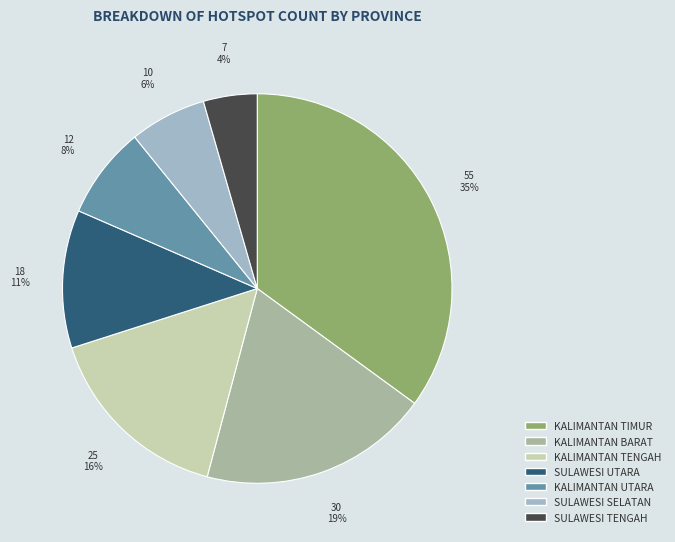

To the nearest percent, what is the average slice percentage?

14%